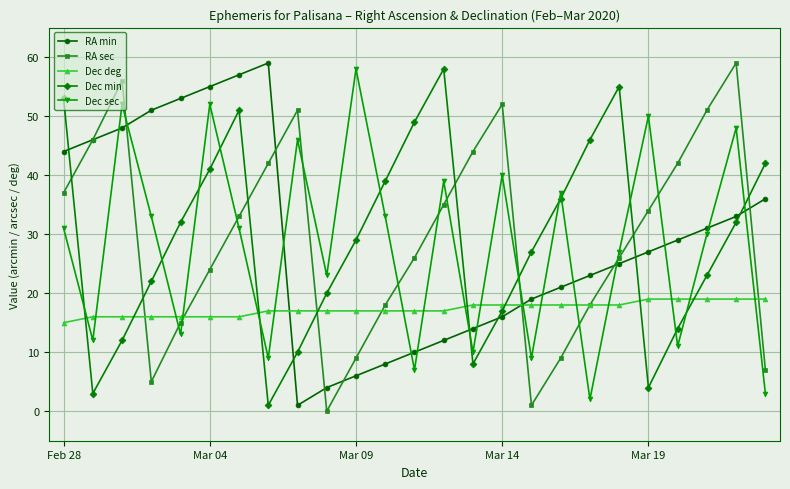

What is the greatest value displayed?

59